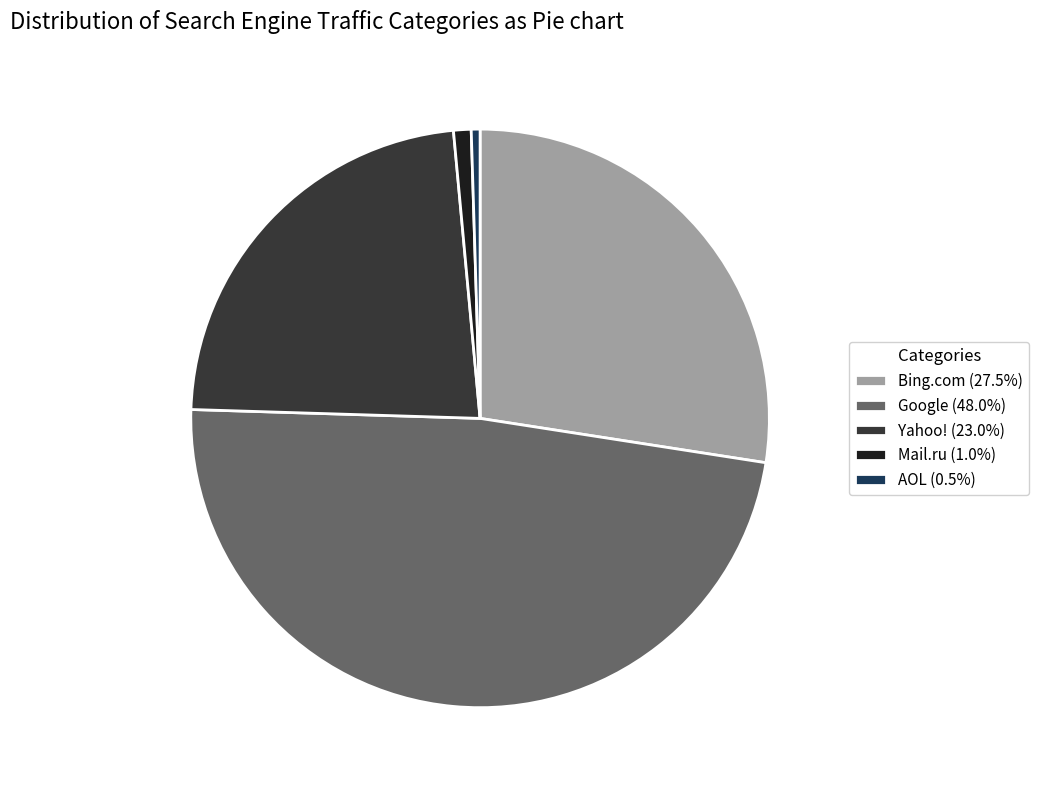

The Google slice represents 42% of the pie. True or false?

False